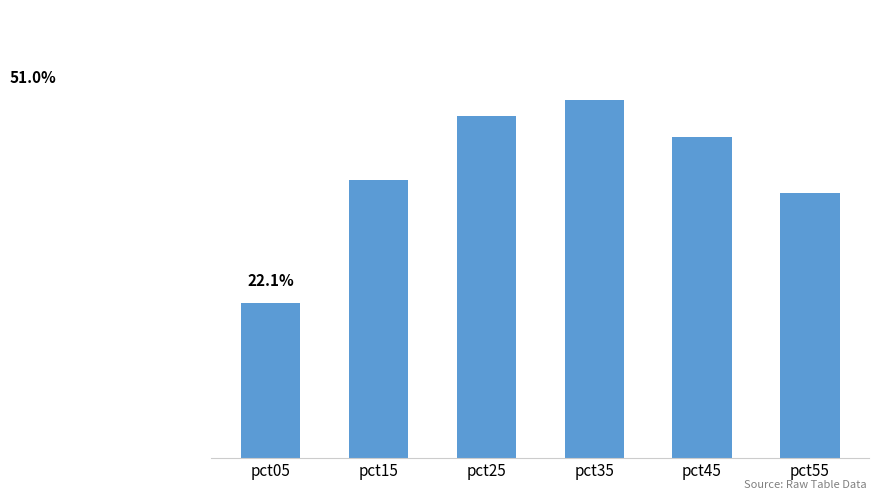

Does the chart contain any negative values?

No